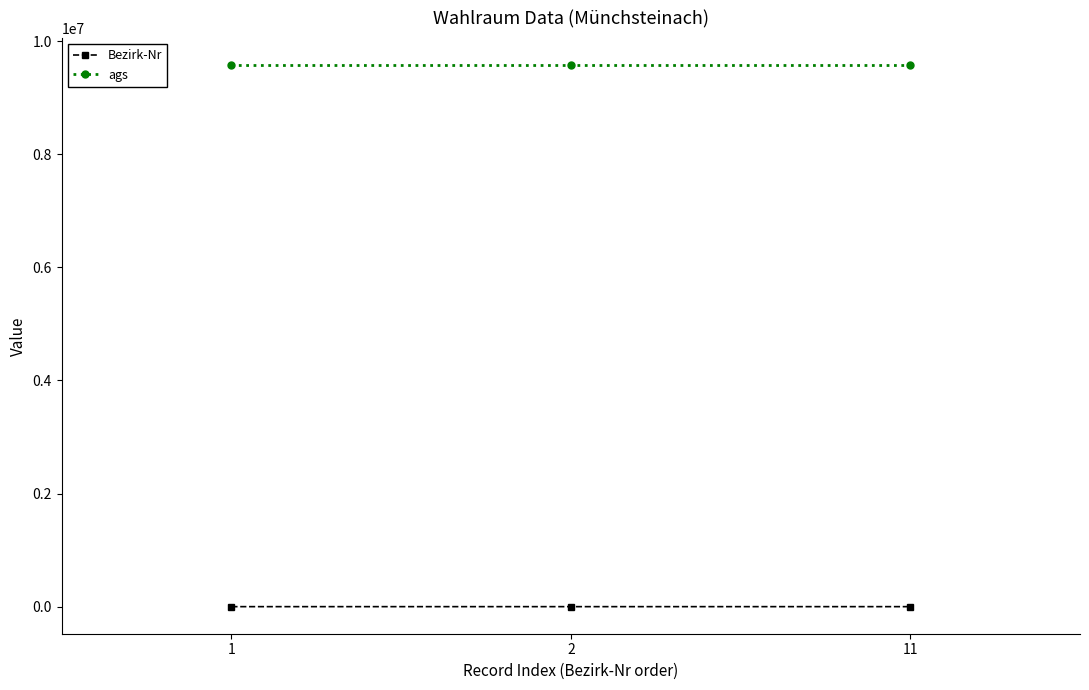

The ags series shows 9575150 at 1. True or false?

True